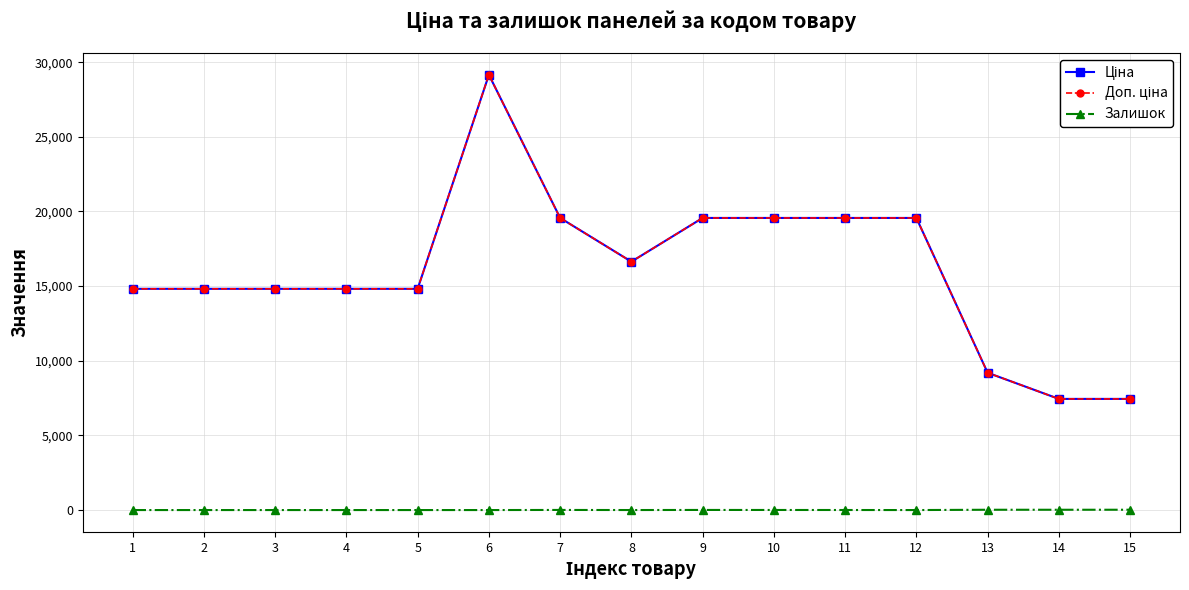

How many lines are shown in the chart?

3